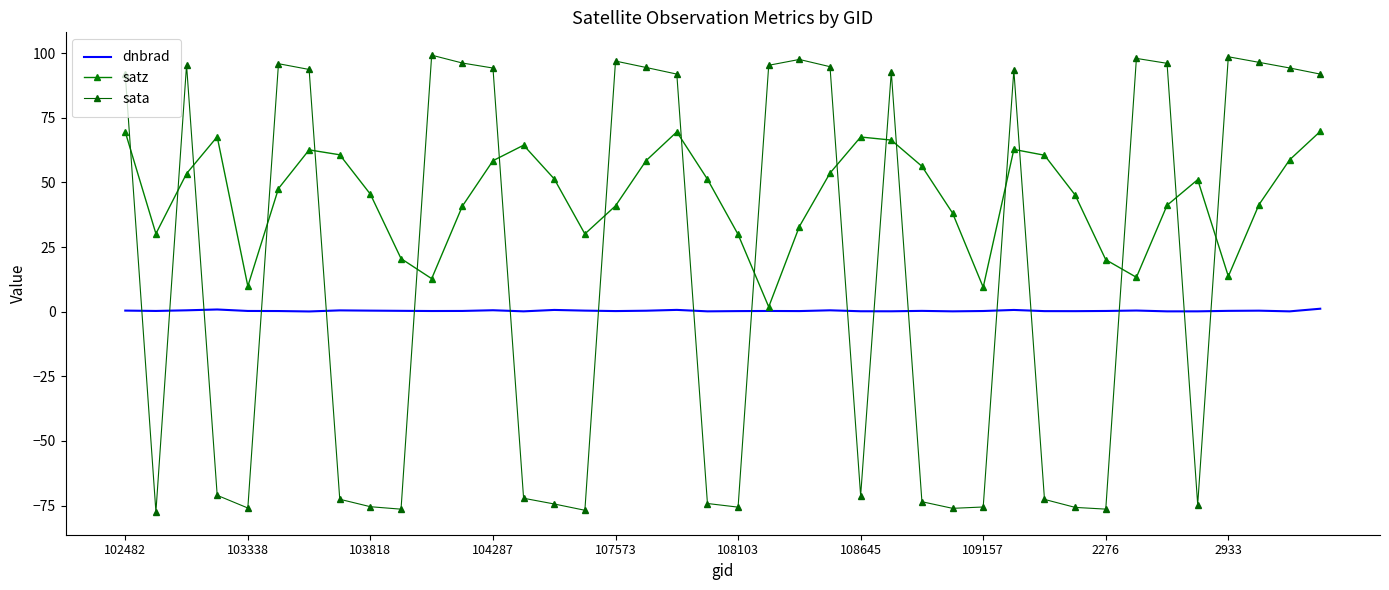

Which series has the largest range (max minus min)?

sata